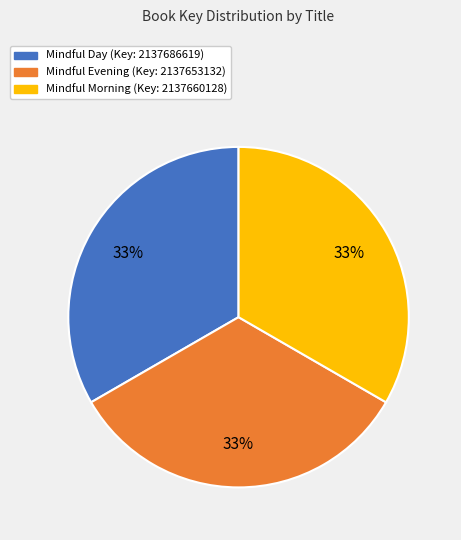

What is the ratio of the value at Mindful Day to the value at Mindful Evening?

1.0